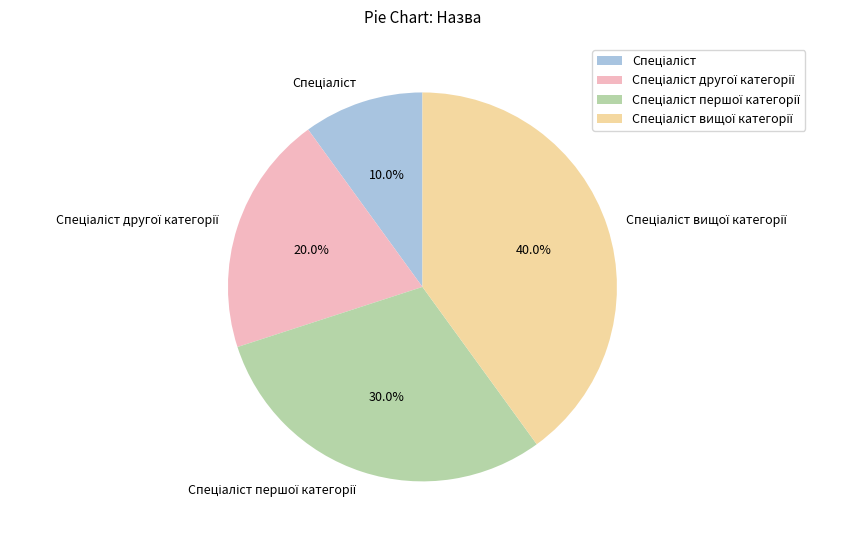

How many slices are in this pie chart?

4